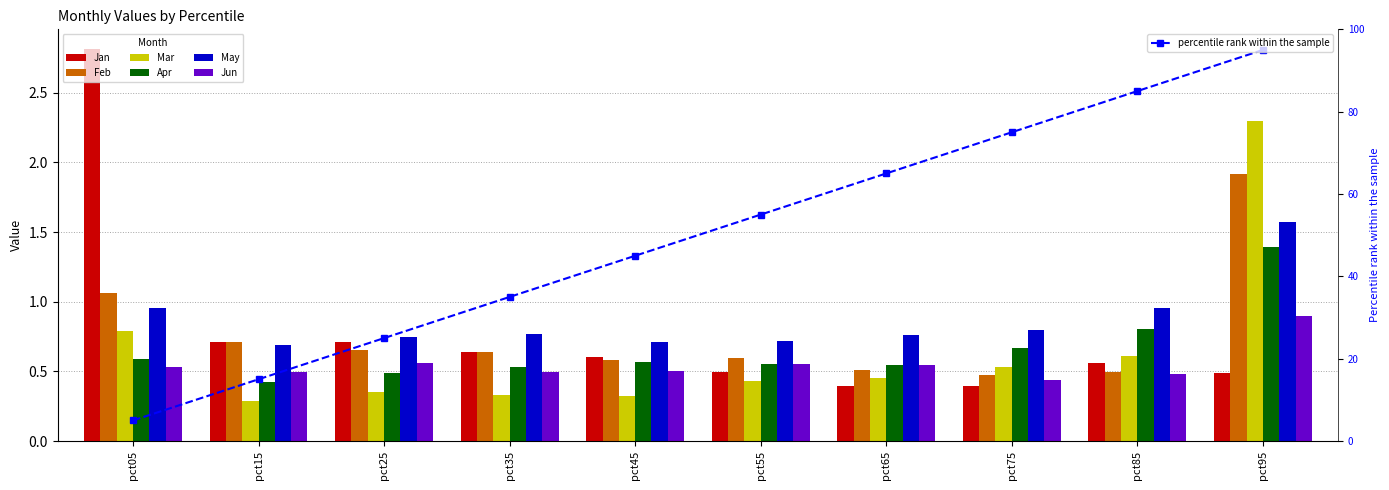

How many bars are there in each group?

6